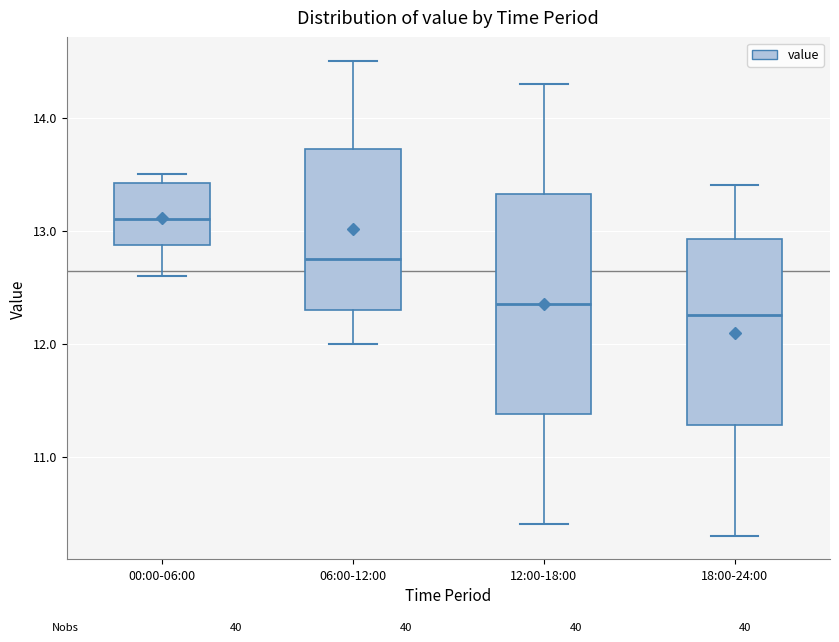

Which box is the tallest, from its lower edge to its upper edge?

12:00-18:00